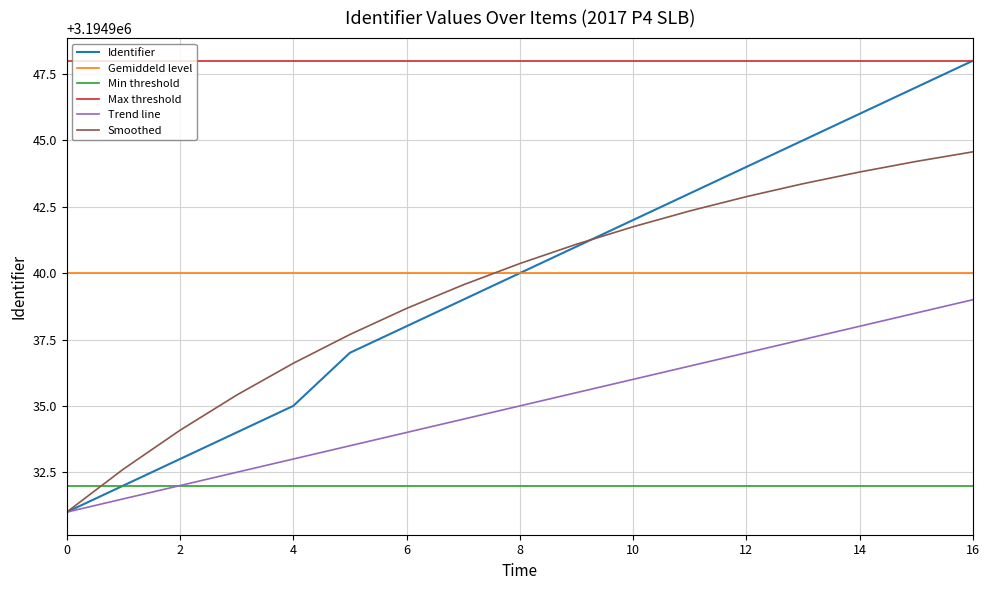

Which series has the largest total across all categories?

Max threshold